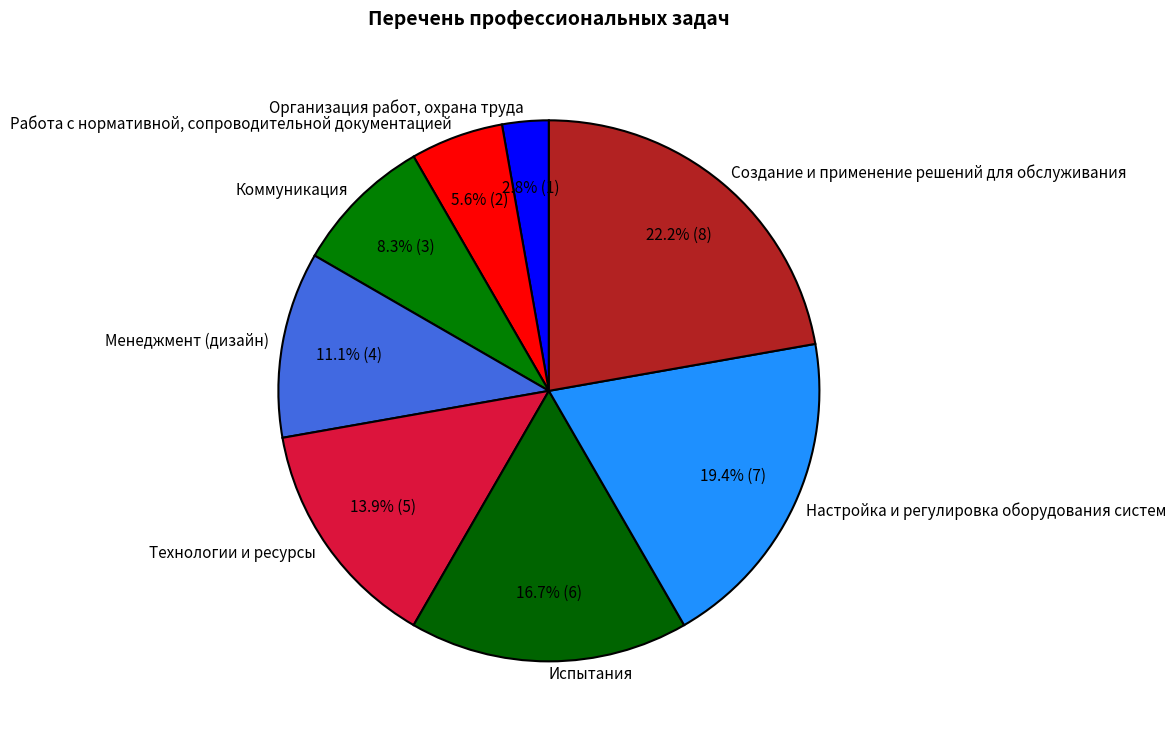

Between Организация работ, охрана труда and Испытания, which is larger?

Испытания